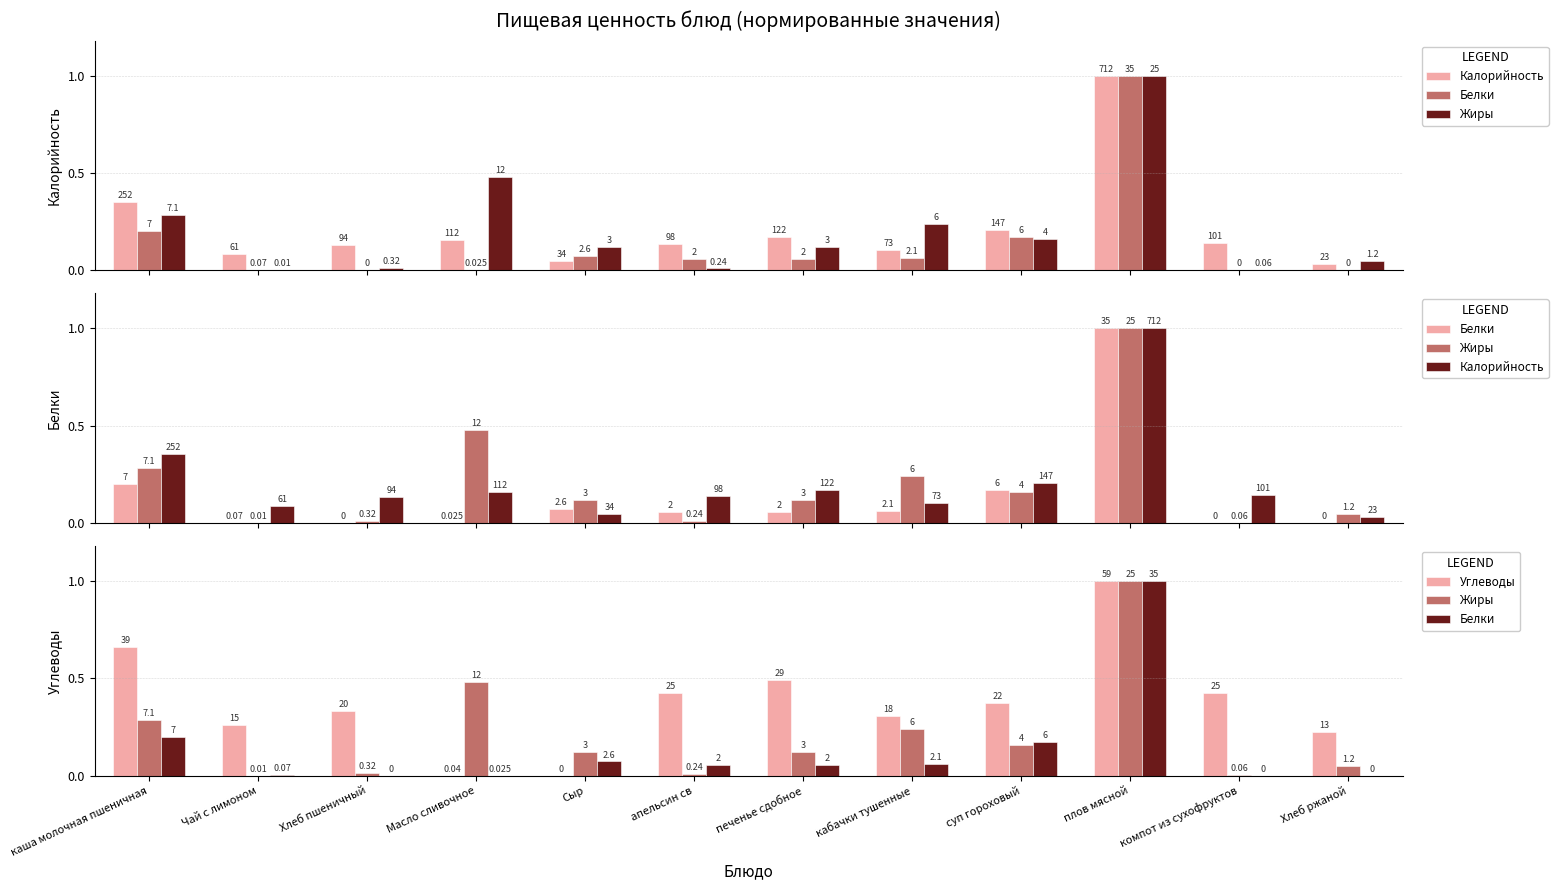

What are all the series names shown in the legend?

Калорийность, Белки, Жиры, Углеводы